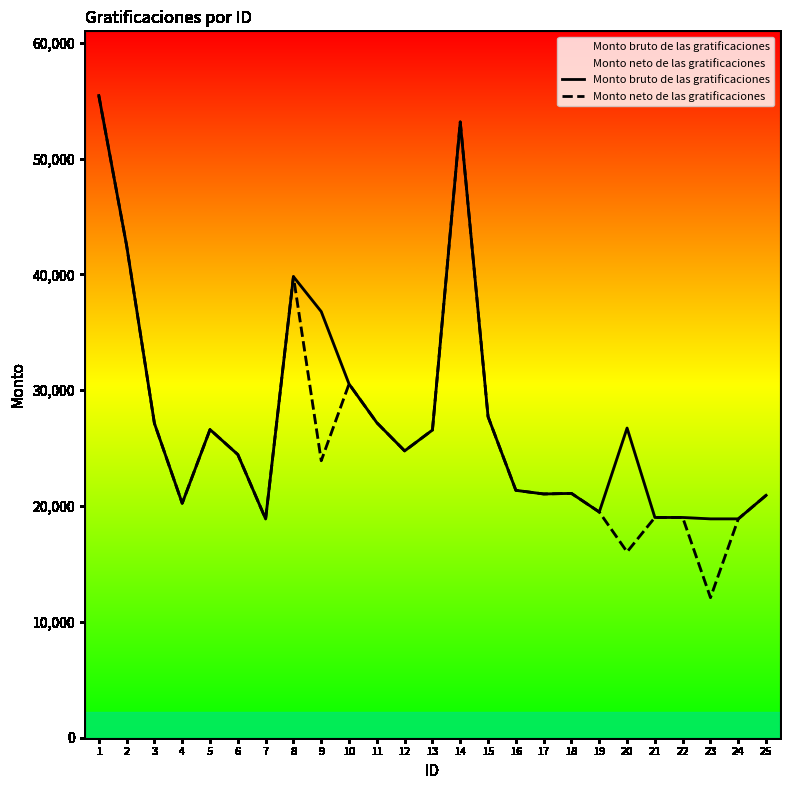

At which category is the sum across all series the highest?

1